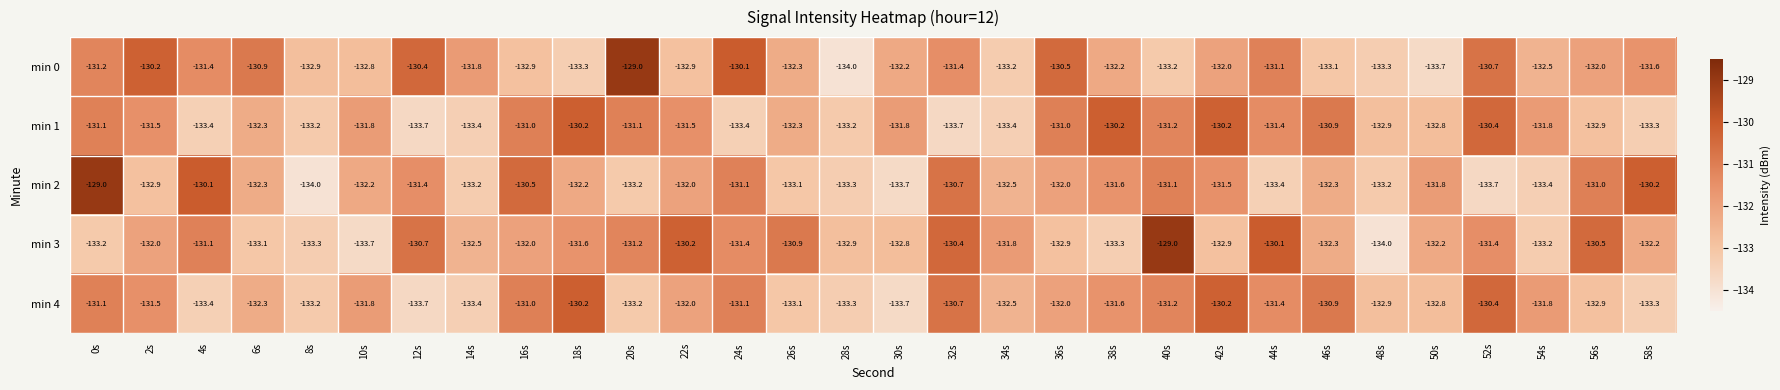

What value does the min 3 series have at 38s?

-133.3